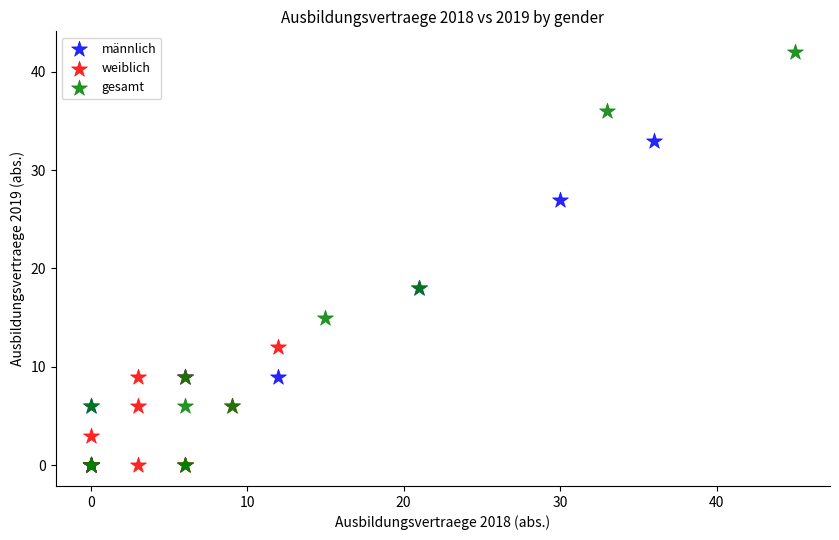

Which series has the widest spread of Y values?

gesamt